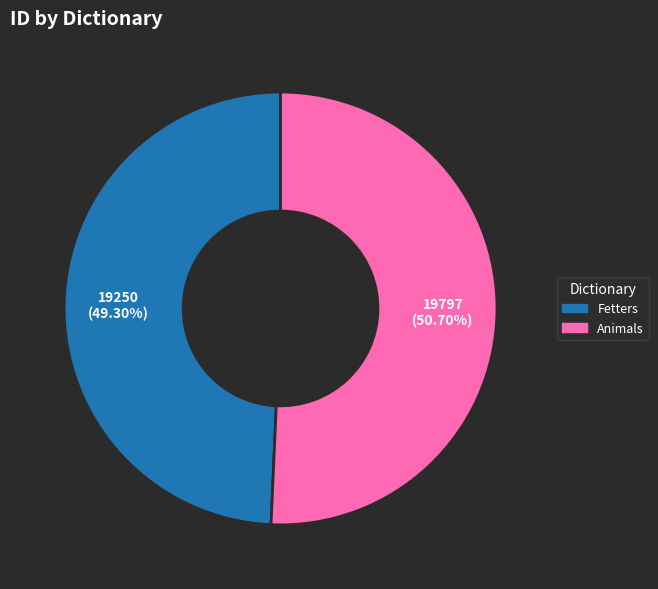

True or false: Fetters accounts for 61% of the total.

False